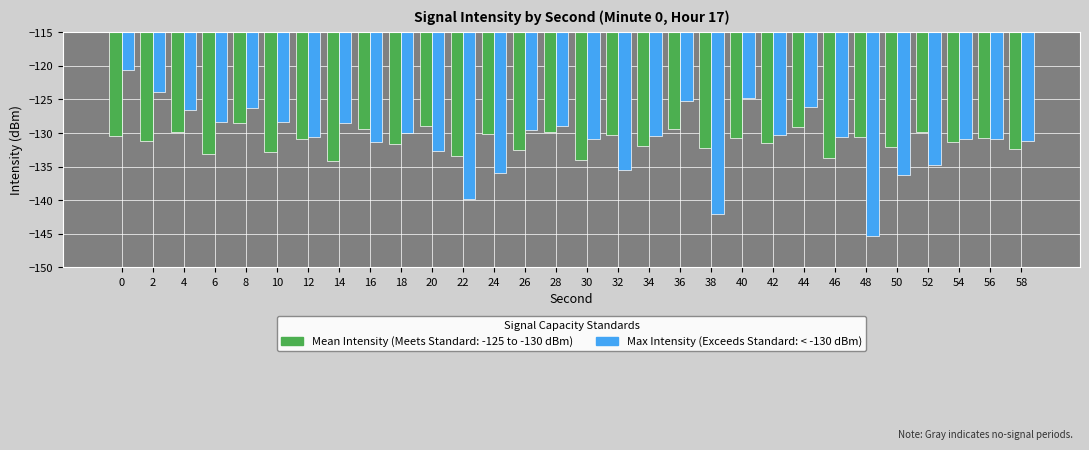

What is the total value across all series at 46?

-264.3